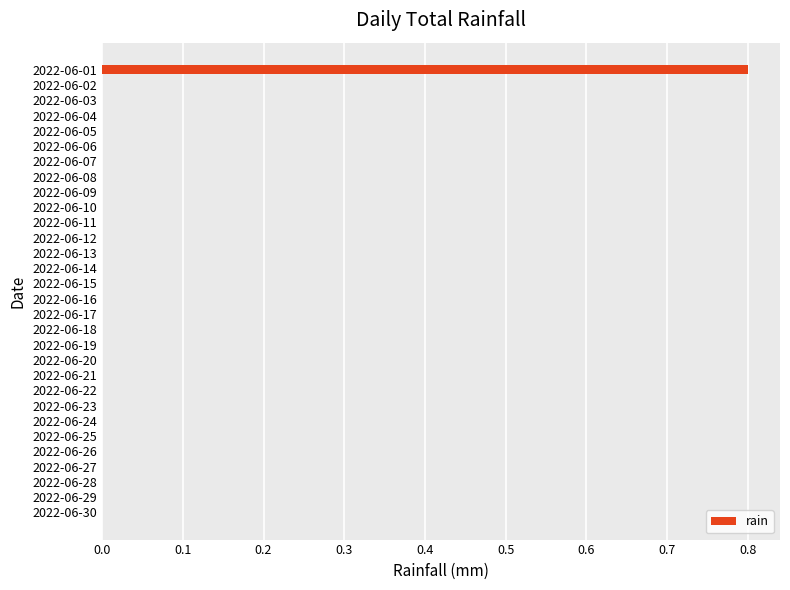

At which category does the chart reach its peak across all series?

2022-06-01